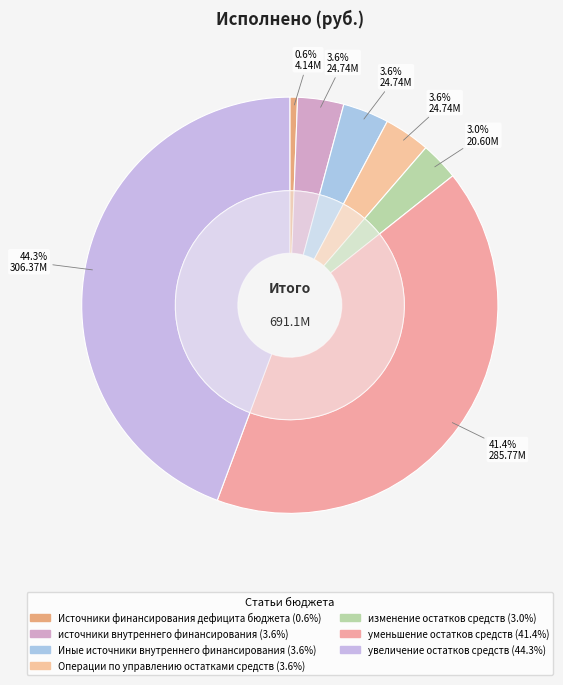

Is there a majority slice in this chart?

No